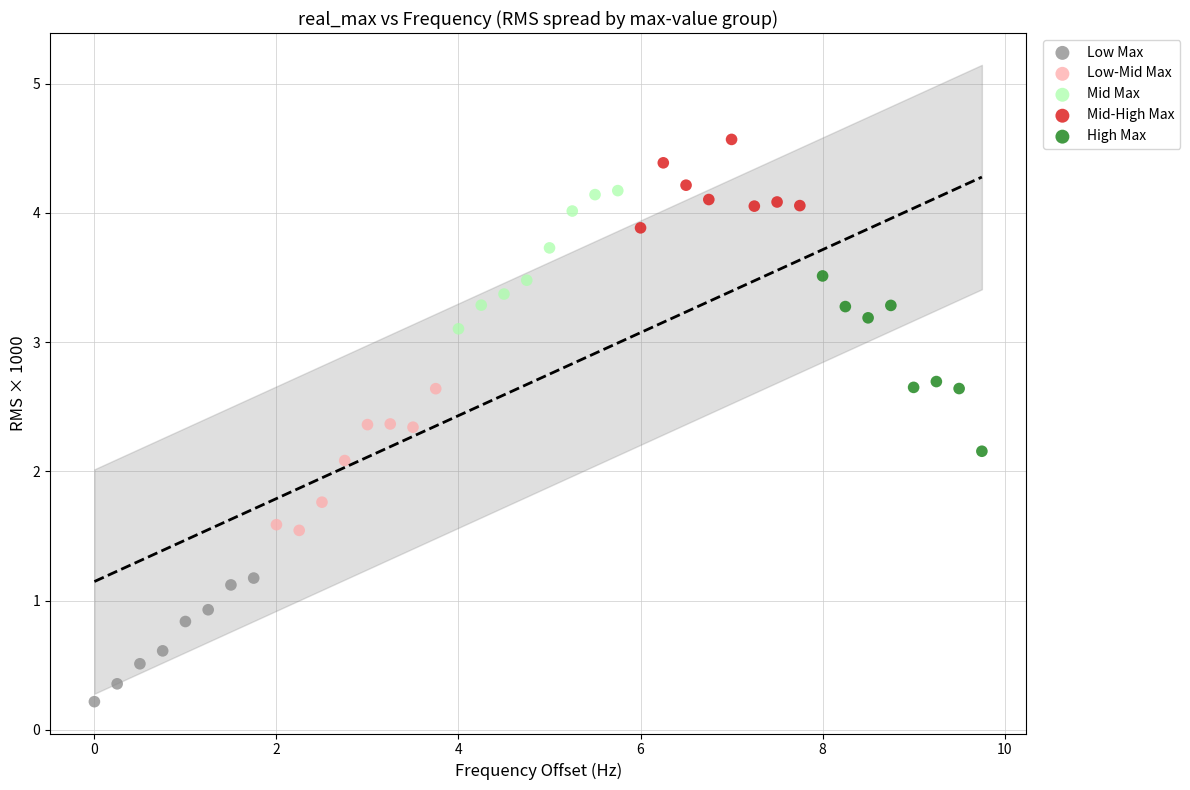

Which series has the largest Y range (max minus min)?

High Max